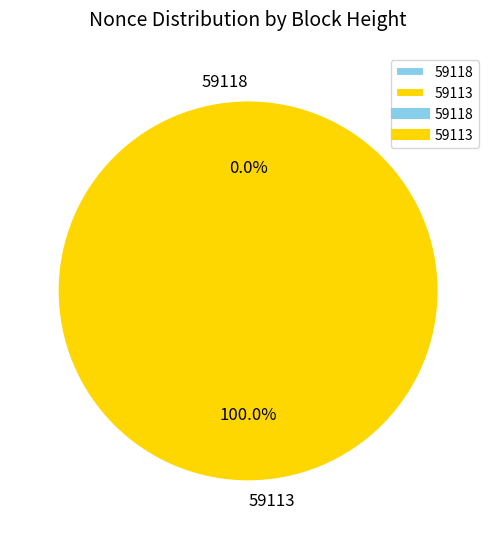

To the nearest percent, what is the difference between the 59118 and 59113 slice percentages?

100%